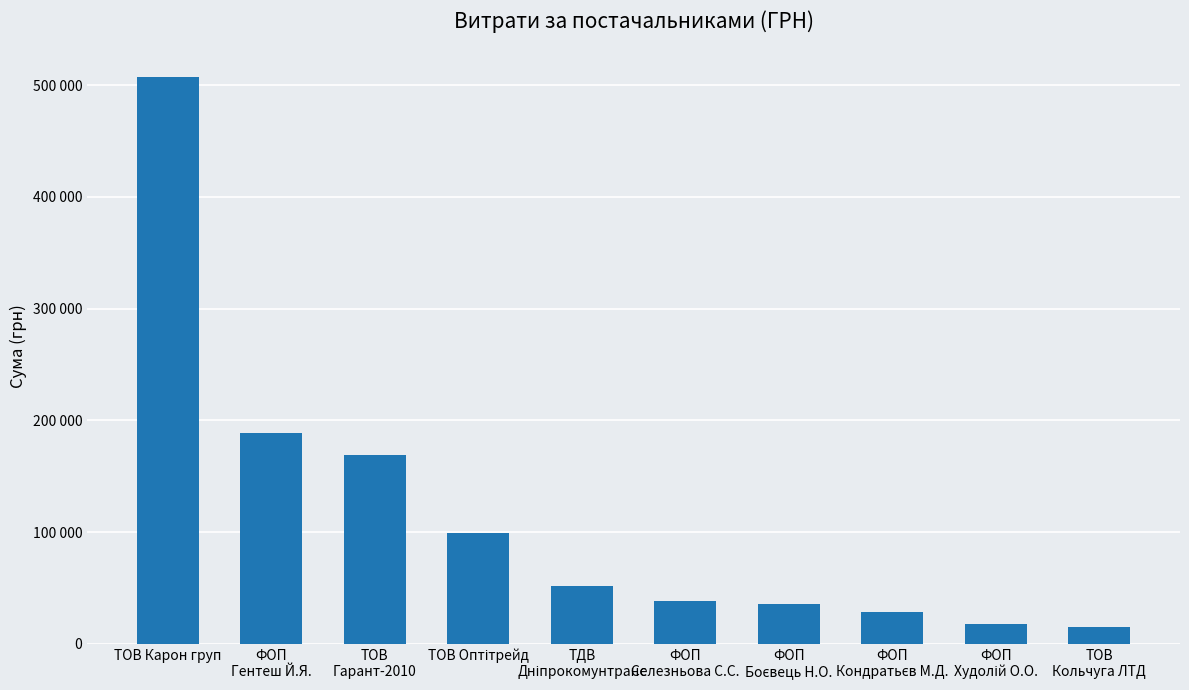

What is the difference between the values at ТОВ Карон груп and ТОВ
Гарант-2010?

338532.2